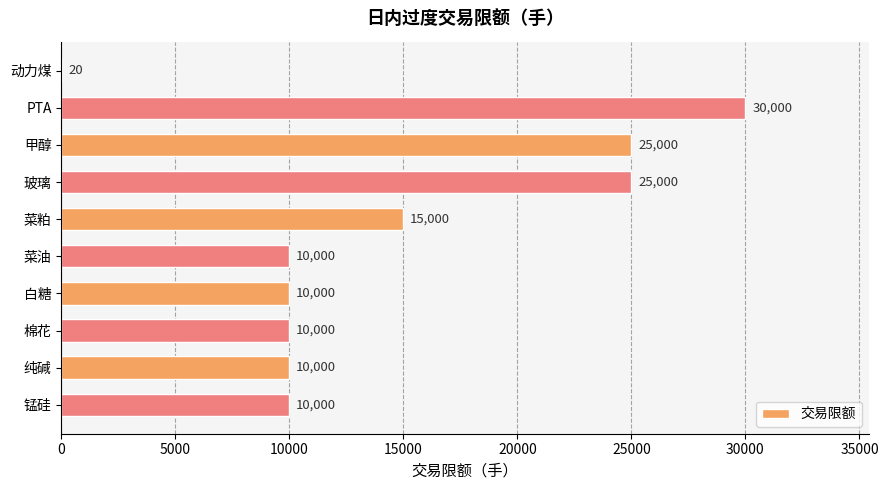

What is the sum of all values?

145020